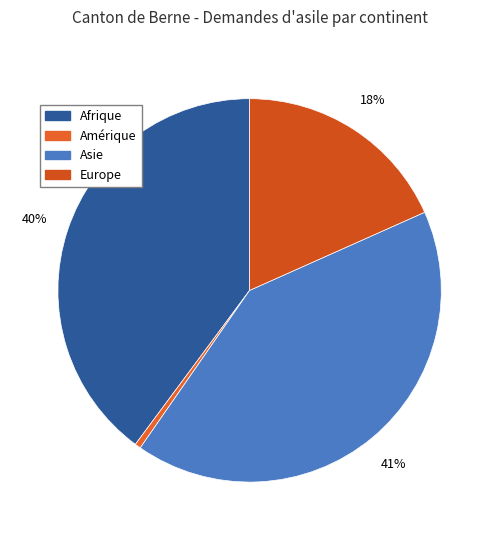

How many slices are in this pie chart?

4